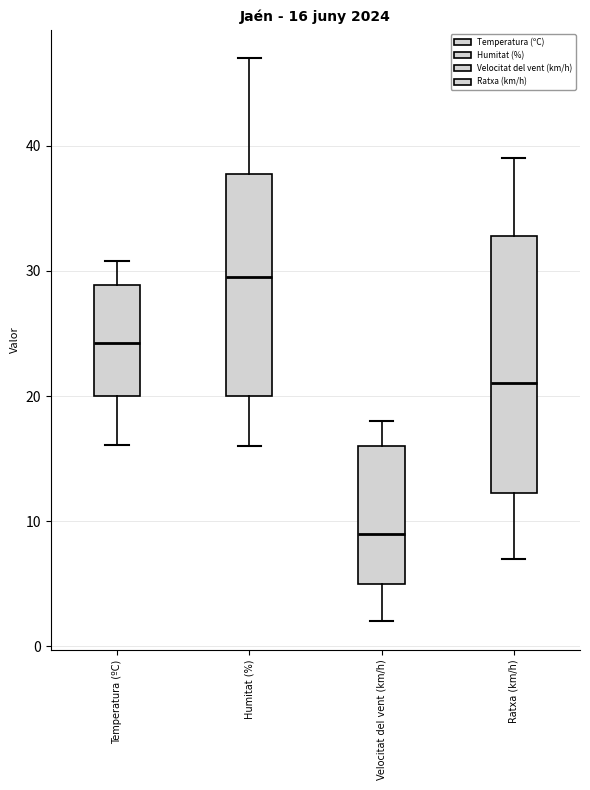

Comparing the boxes themselves (not the whiskers), which one is the tallest?

Ratxa (km/h)